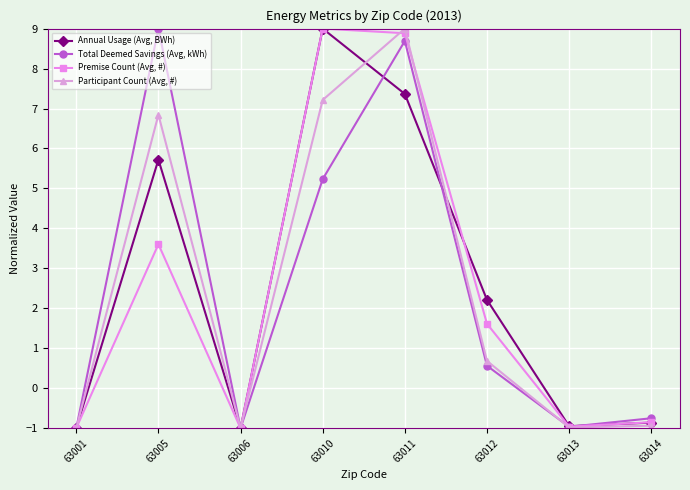

What is the difference between the highest and lowest values at 63011?

1.6